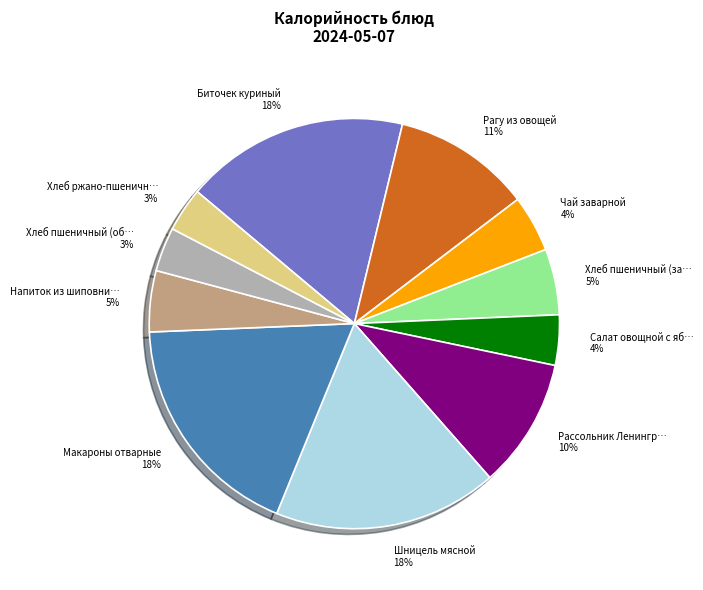

To the nearest percent, what is the average slice percentage?

9%